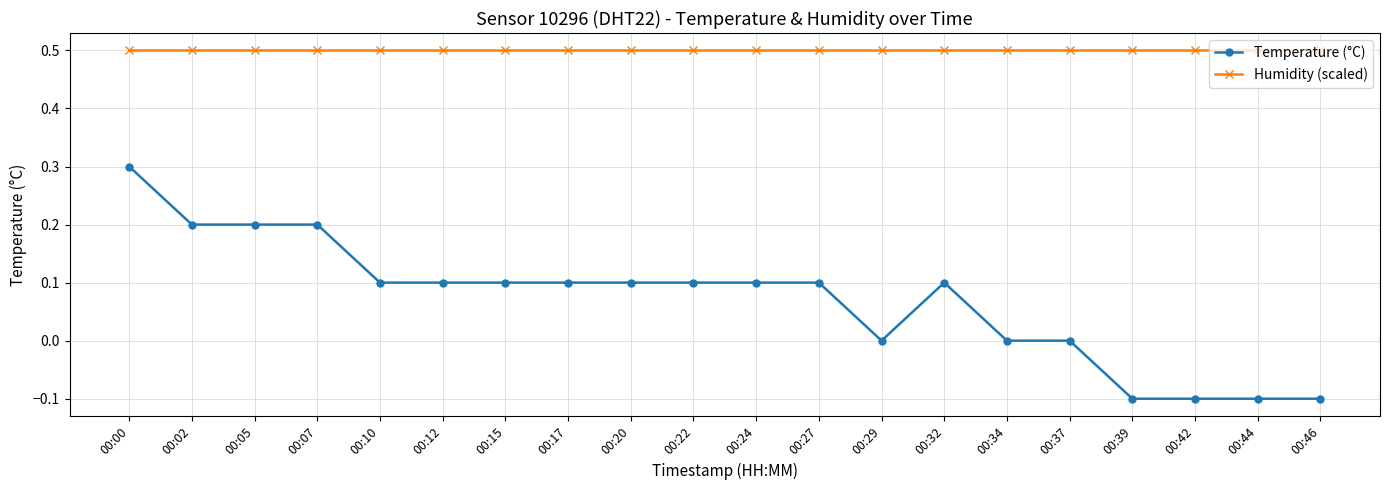

What is the approximate value of Temperature (°C) at 00:22?

0.1